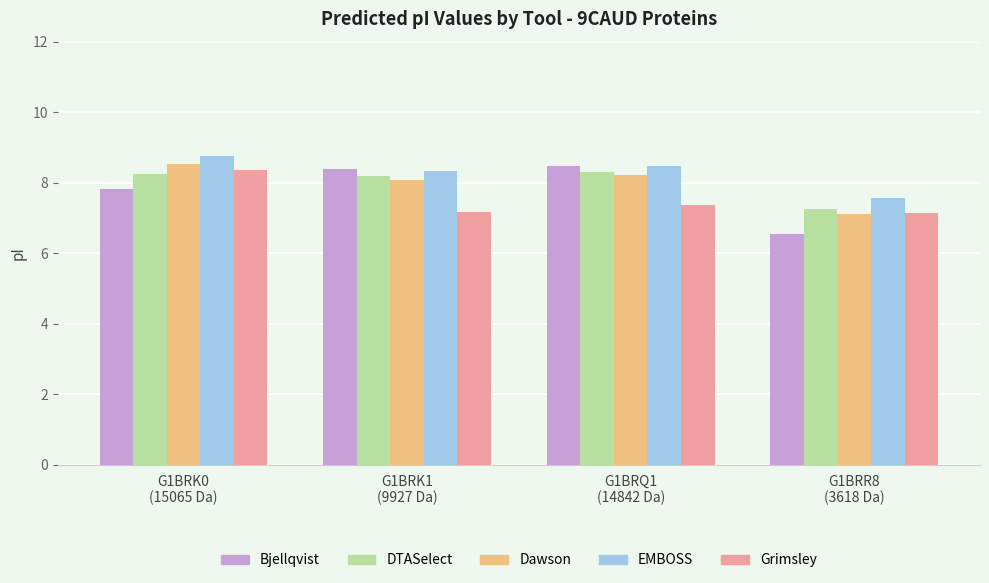

True or false: EMBOSS has a value of 3.4 at G1BRQ1
(14842 Da).

False